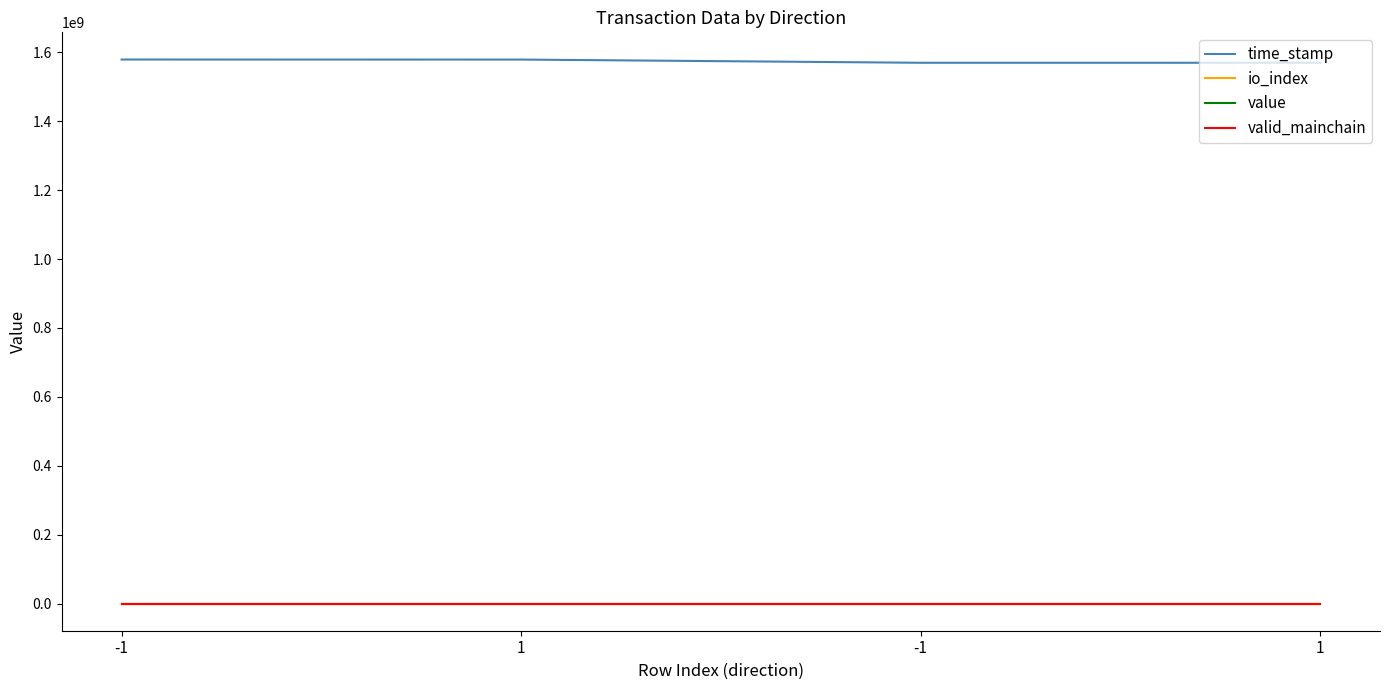

At how many categories does at least one series exceed 1578007347?

2